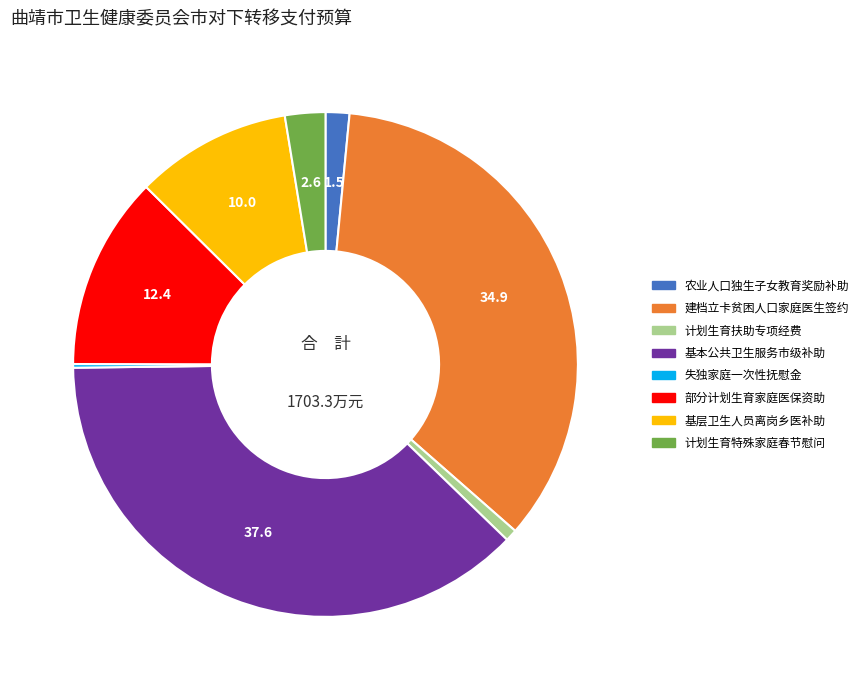

Is there any slice that represents more than half of the pie?

No